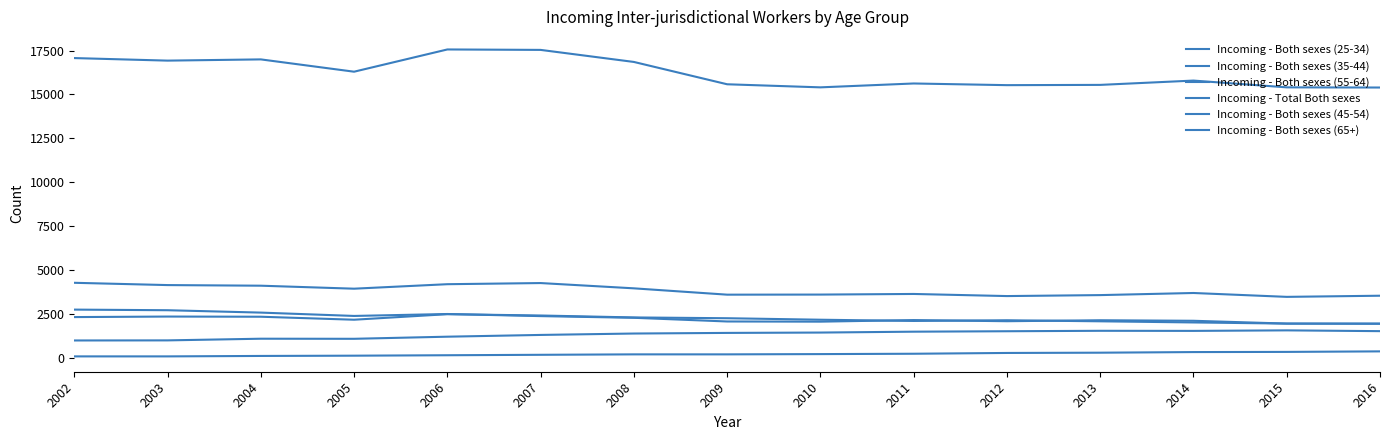

How many lines are shown in the chart?

6